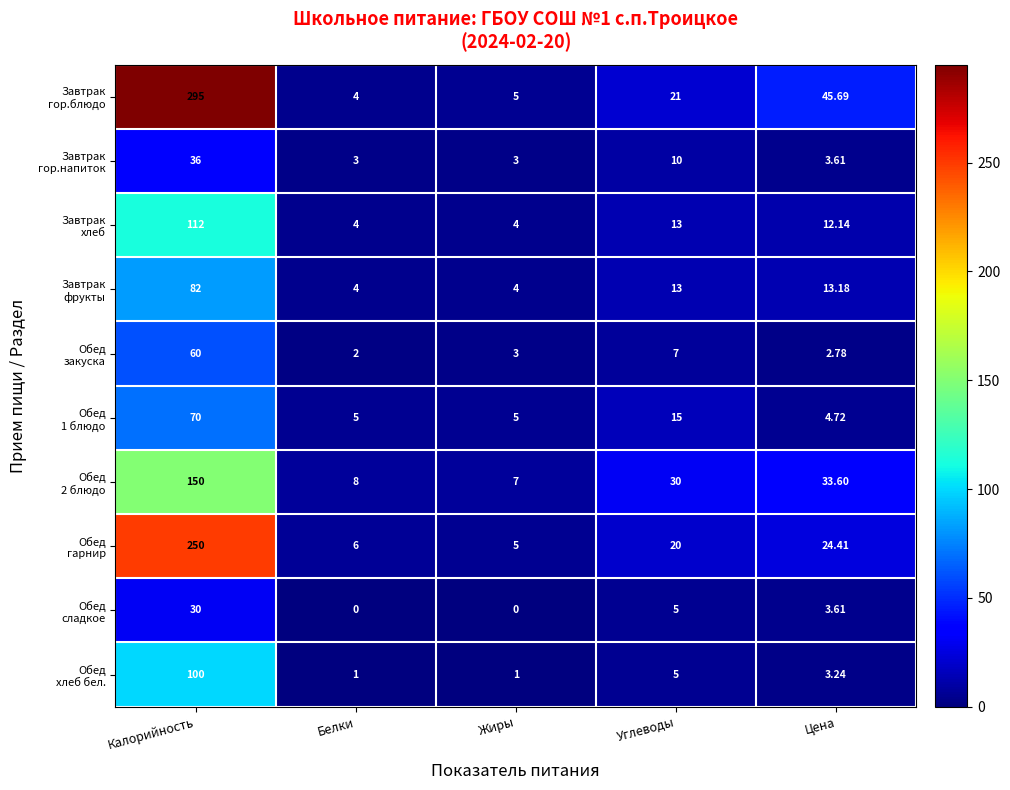

At which category is the sum across all series the highest?

Калорийность